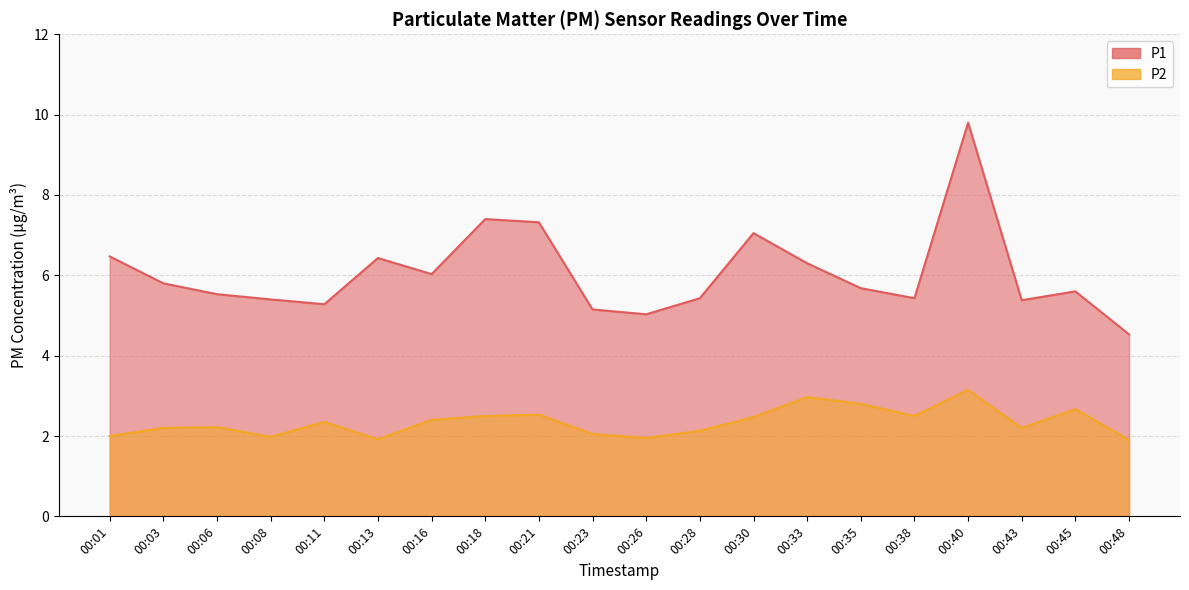

How many interior local peaks does the P1 series have?

5